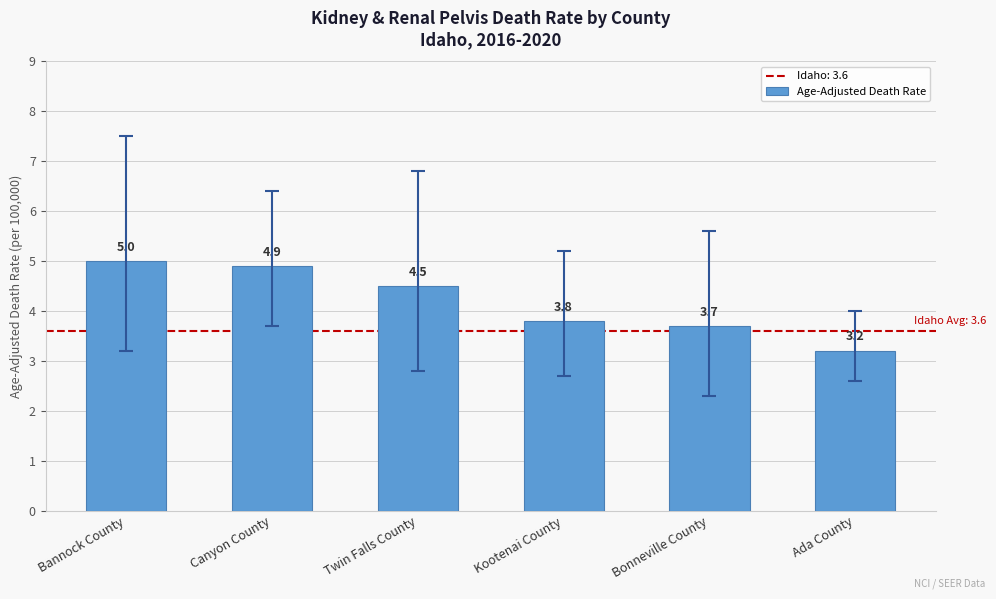

How many series are shown in this chart?

1